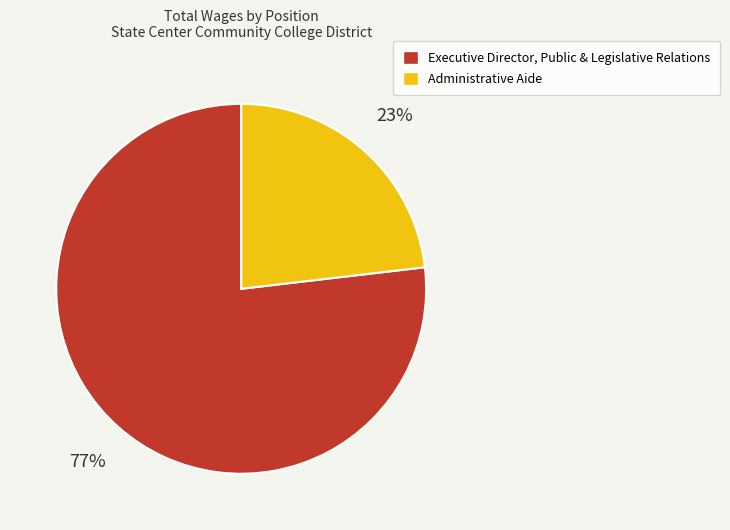

To the nearest percent, what is the combined percentage of Executive Director, Public & Legislative Relations and Administrative Aide?

100%